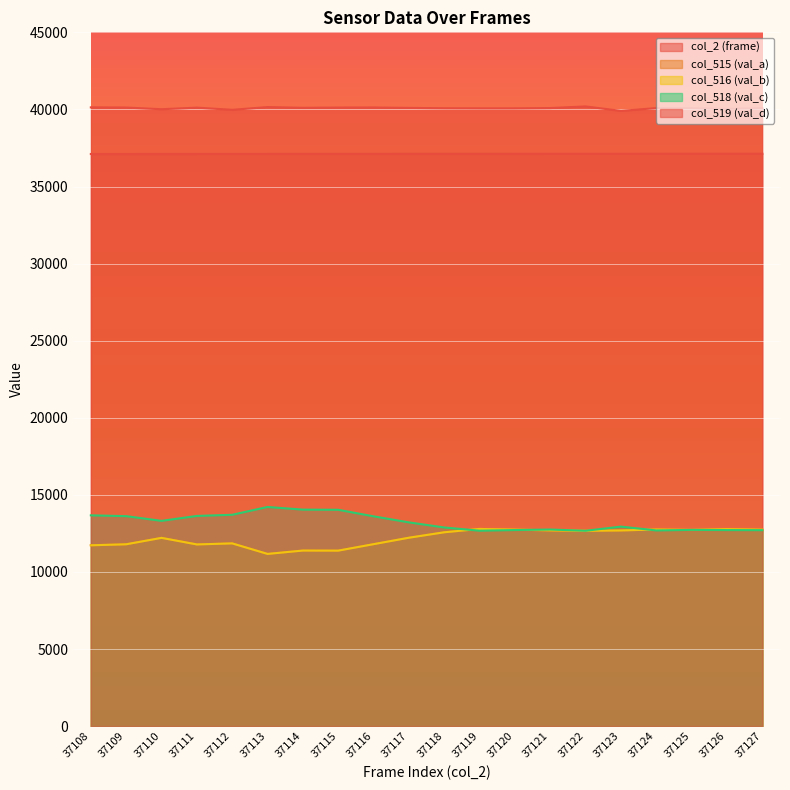

What is the sum of the col_519 (val_d) values at 37125 and 37115?

80200